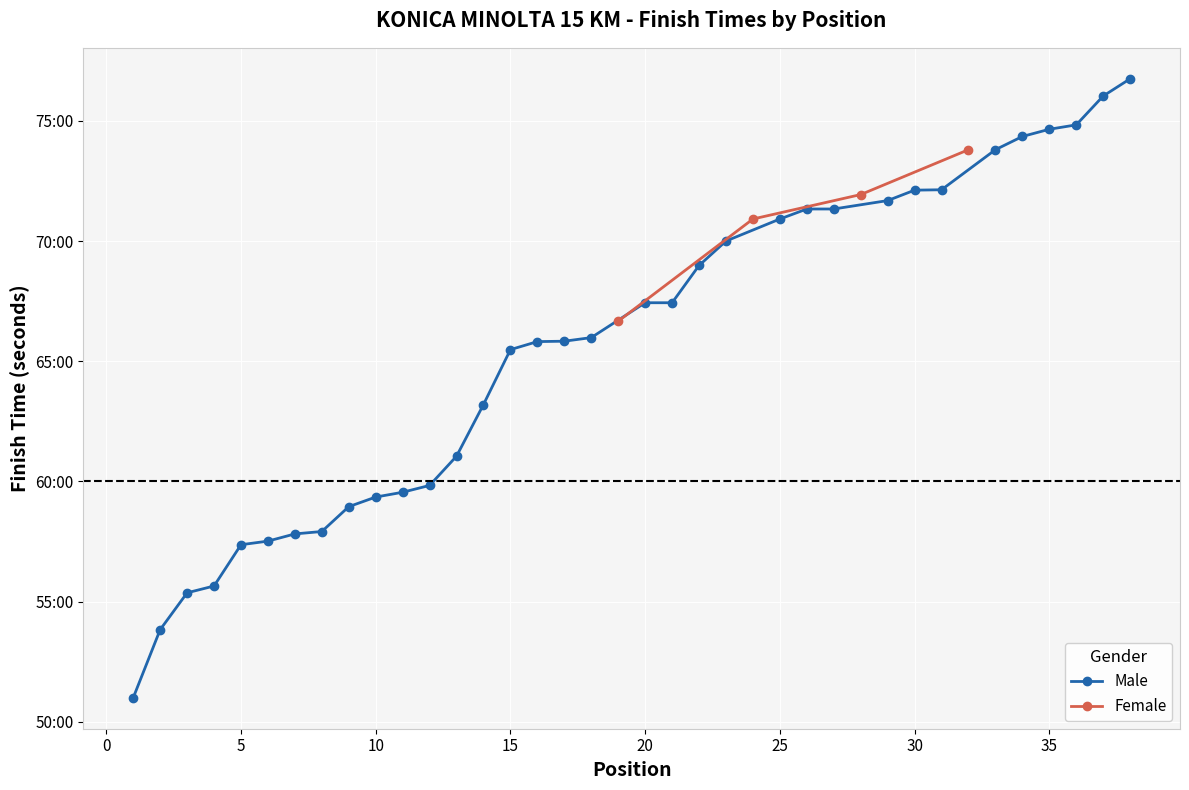

True or false: the data has more than 0 interior local peaks.

False